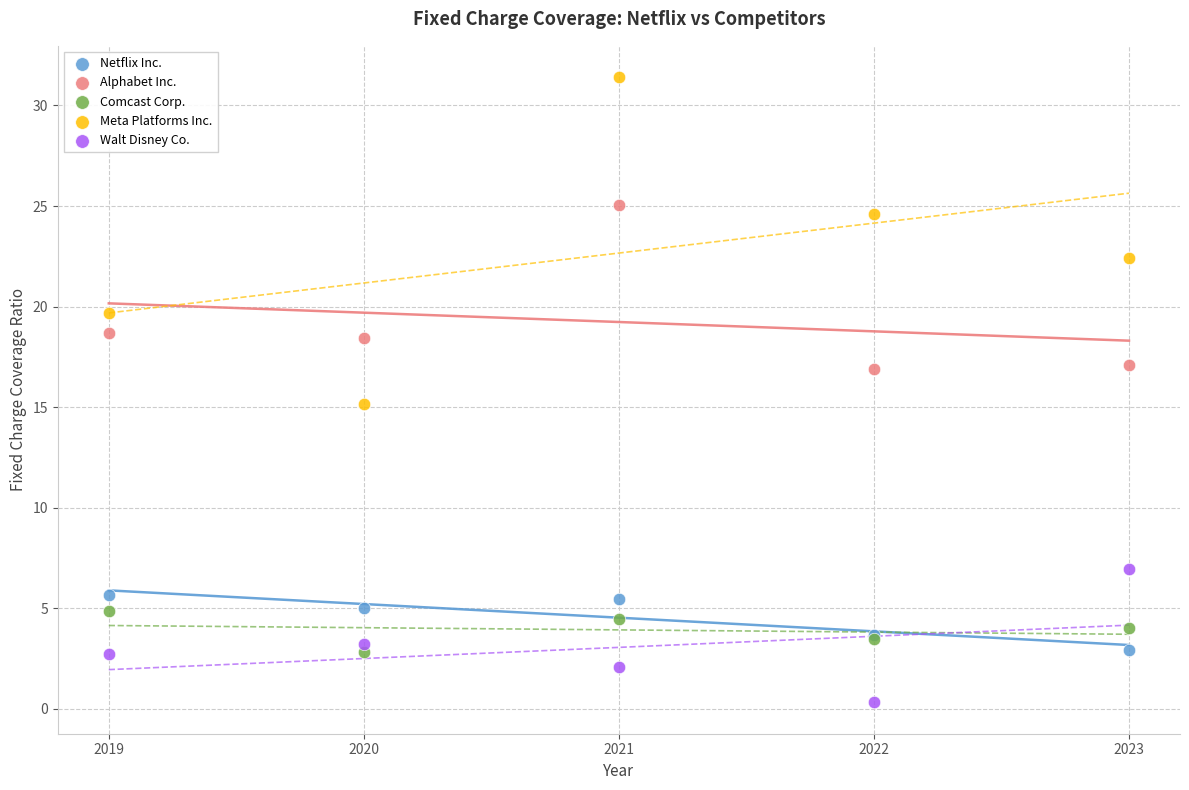

Which series contains the lowest Y value?

Walt Disney Co.